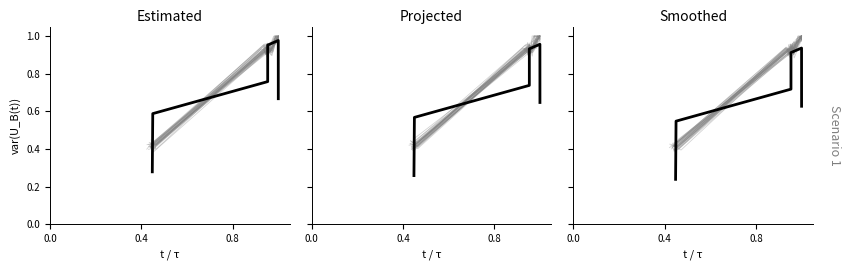

How many points are higher than both their immediate neighbors (excluding endpoints)?

1